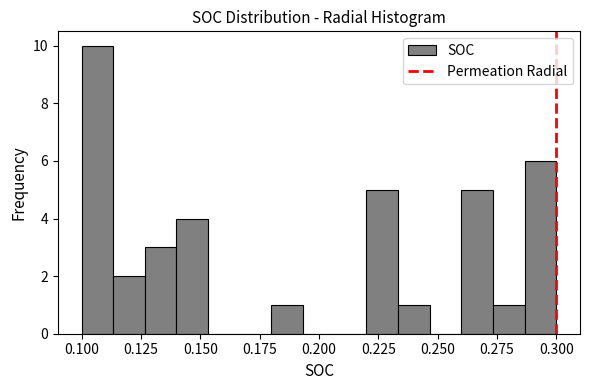

Read against the x-axis, roughly where is the centre of the tallest bar?

0.105